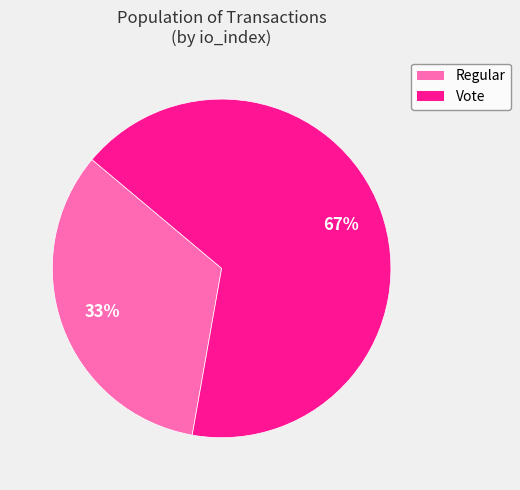

Approximately how many times larger is the value at Regular compared to Vote?

0.5